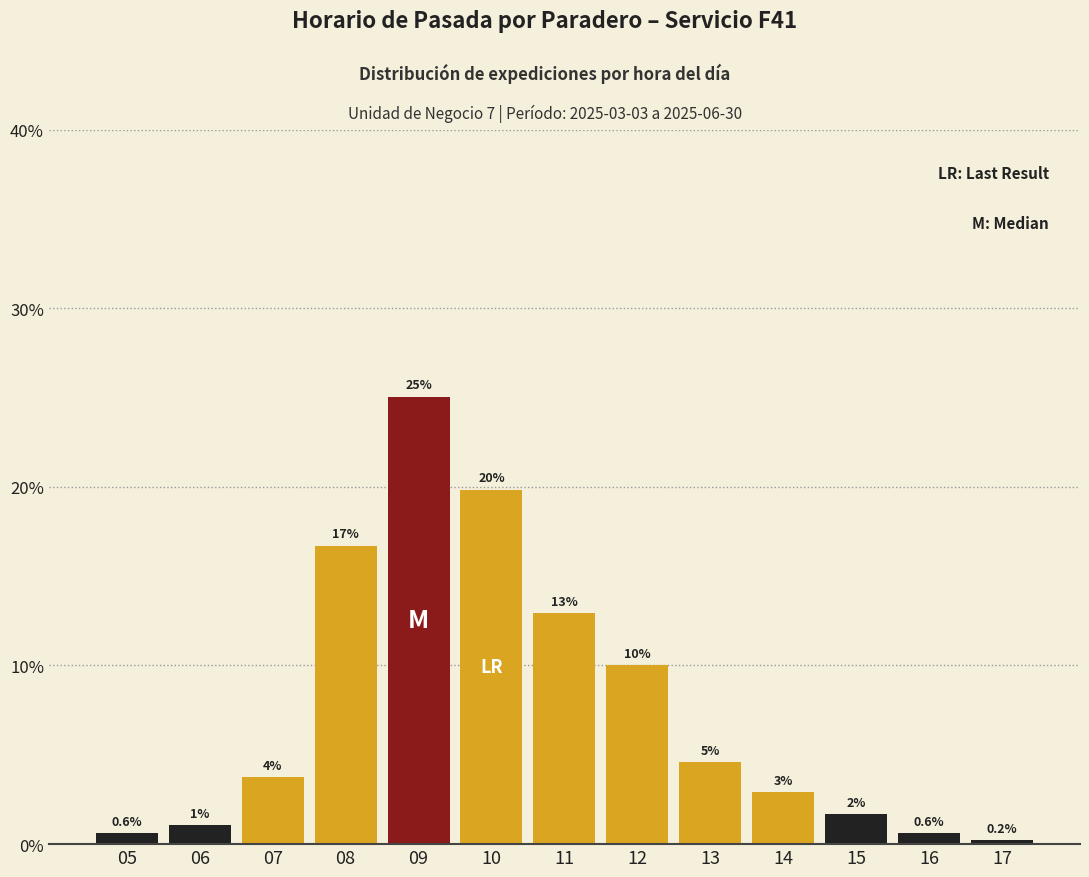

Approximately how many times larger is the value at 14 compared to 07?

0.8